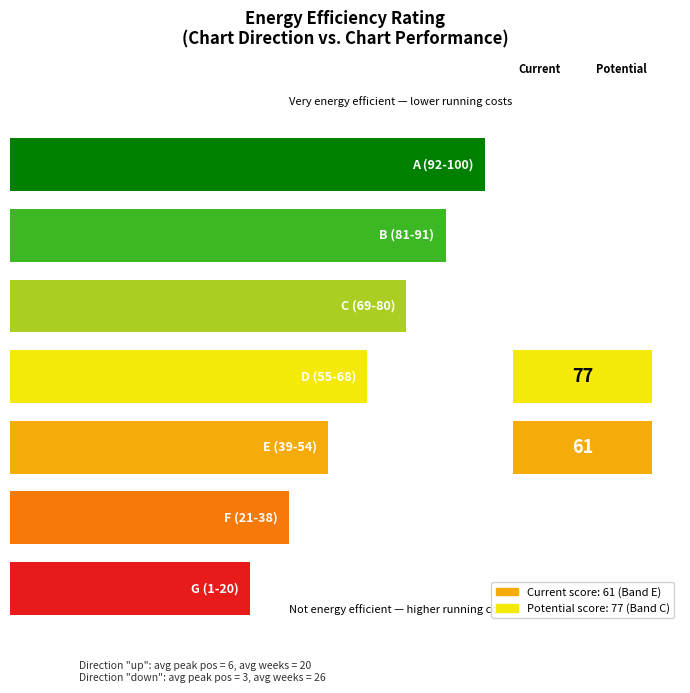

Is it true that - equals 3.2 at count?

False